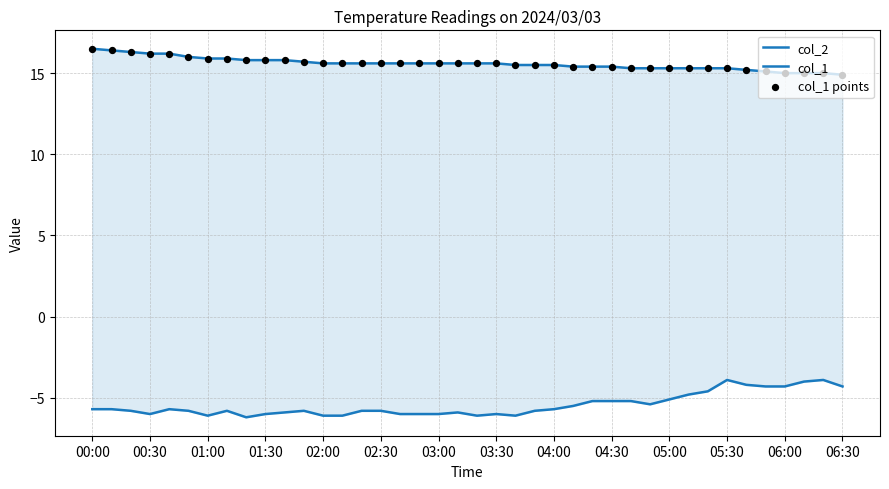

Which series has the largest total across all categories?

col_1